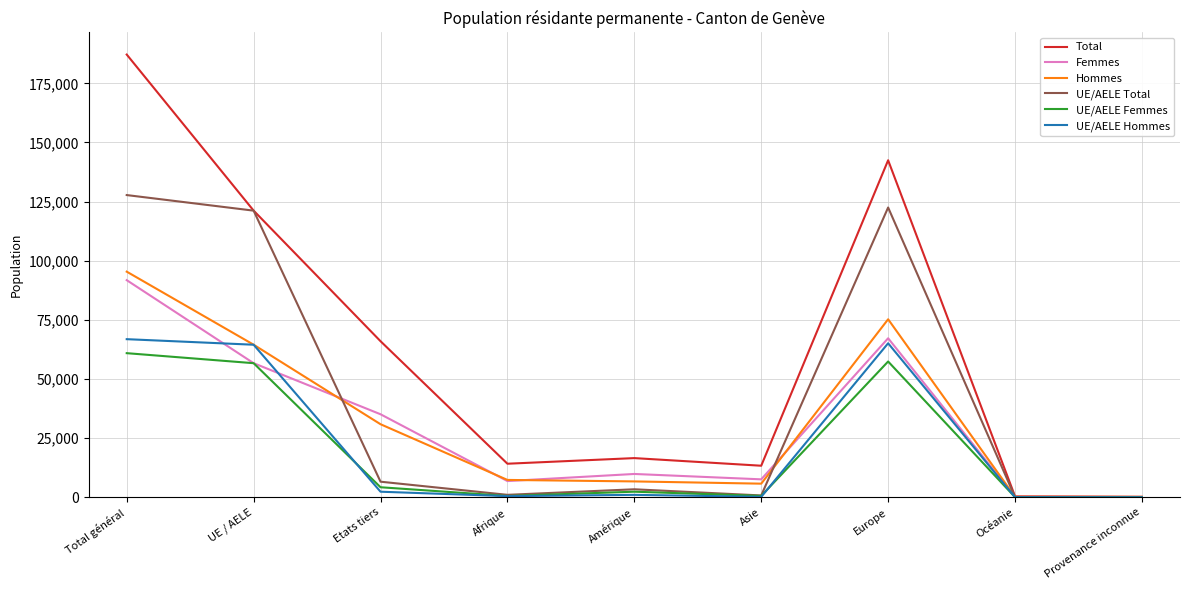

What position from the left is Océanie?

8